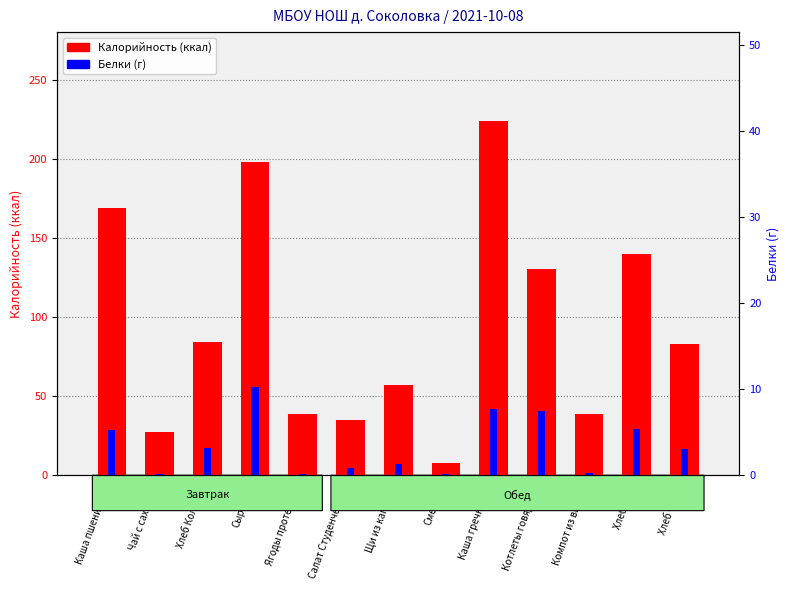

Between Ягоды протертые and Хлеб черн., which series saw the biggest shift?

Калорийность